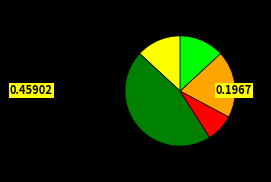

Is there any slice that represents more than half of the pie?

No